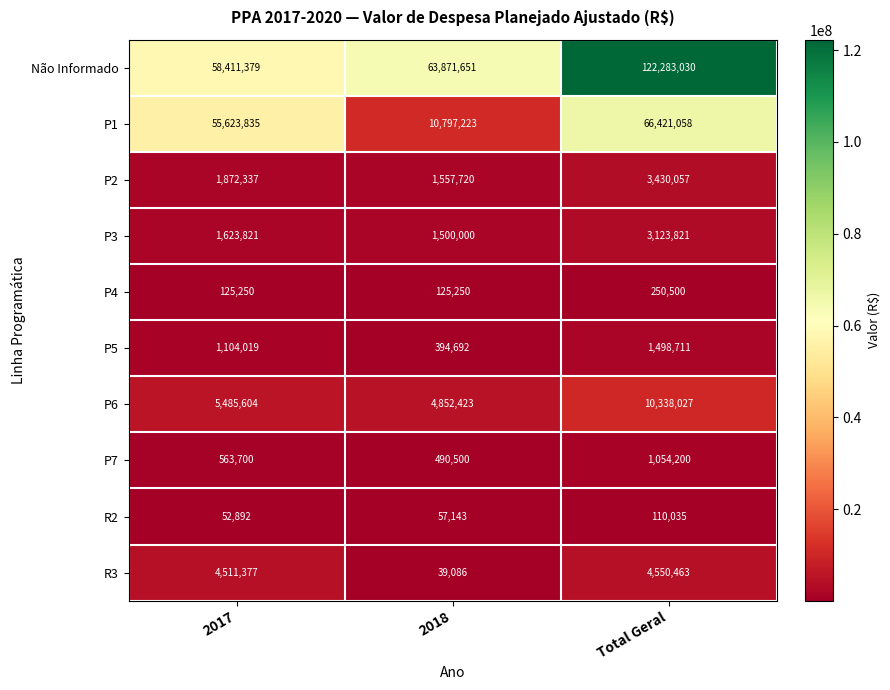

True or false: P5 has a value of 1104019 at 2017.

True